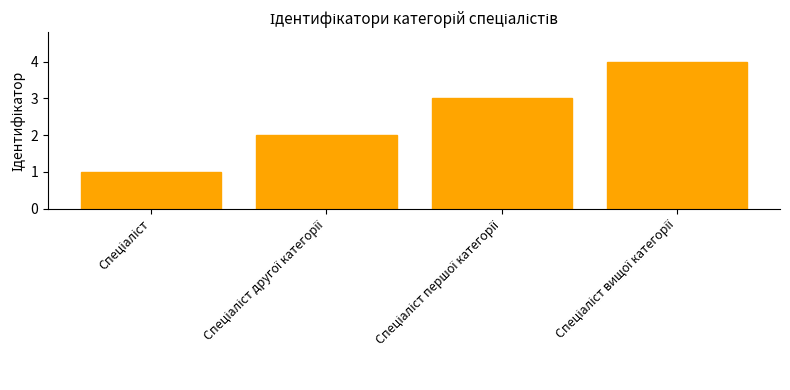

How many values are between 2 and 4?

3